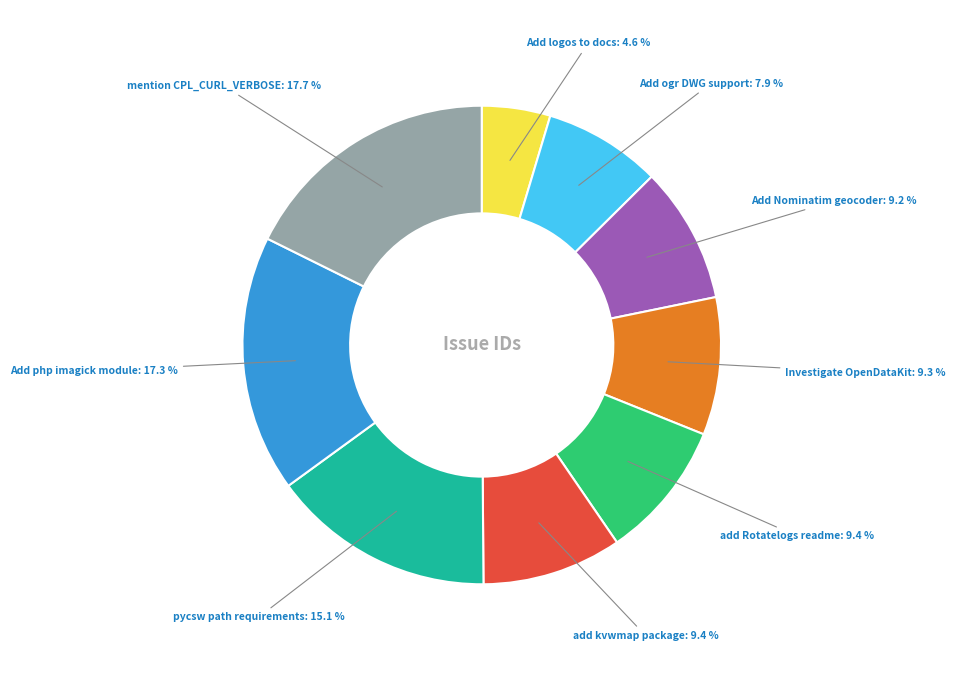

Count the number of slices in the pie.

9